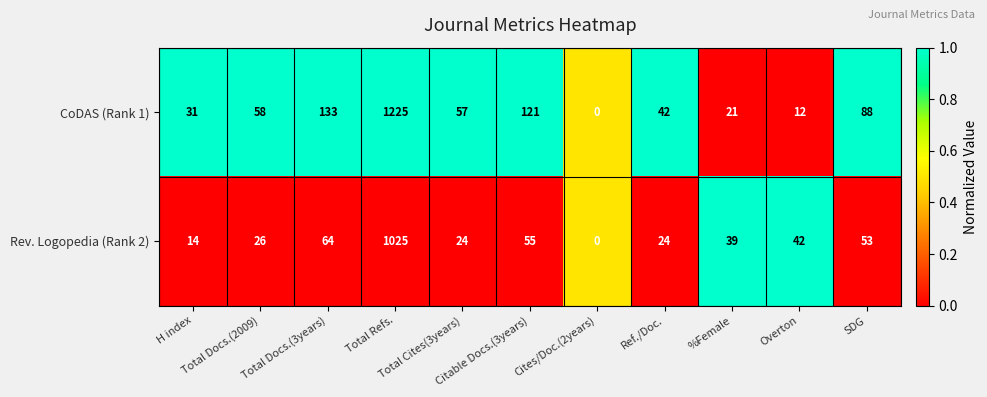

What is the average value of the CoDAS (Rank 1) series?

163